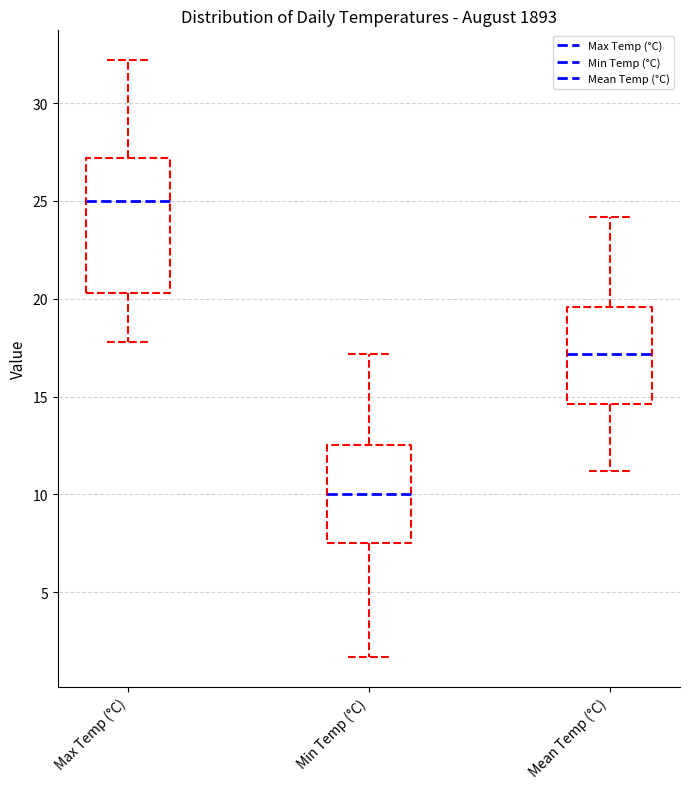

Comparing the boxes themselves (not the whiskers), which one is the tallest?

Max Temp (°C)